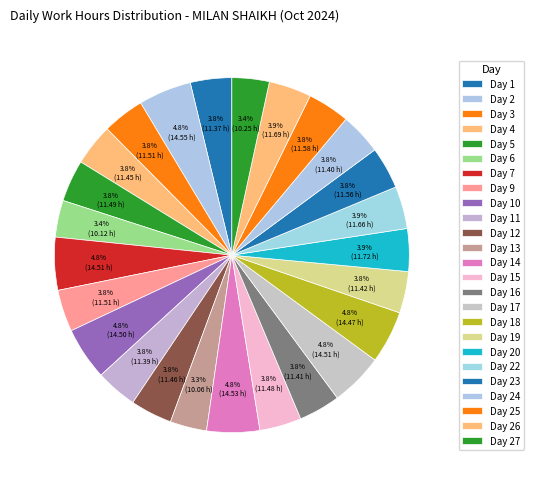

Count the number of slices in the pie.

25